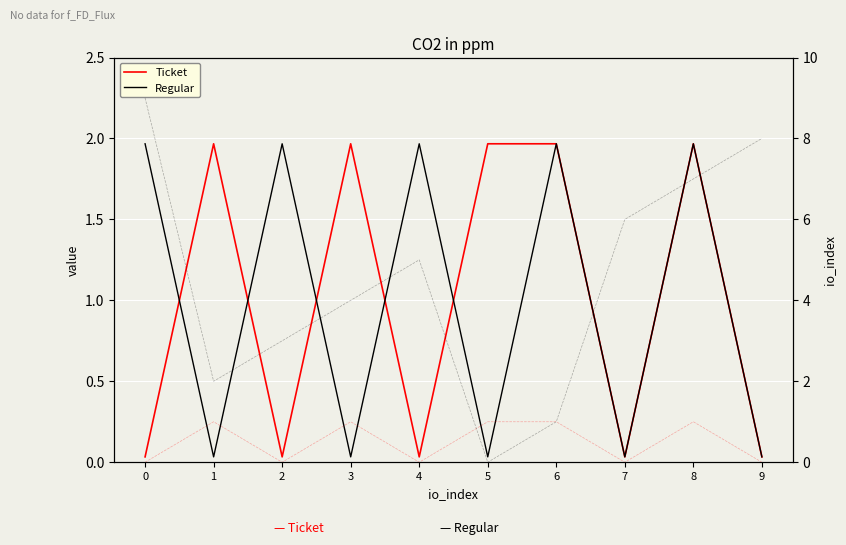

Where is Regular nearest to the value 1?

1